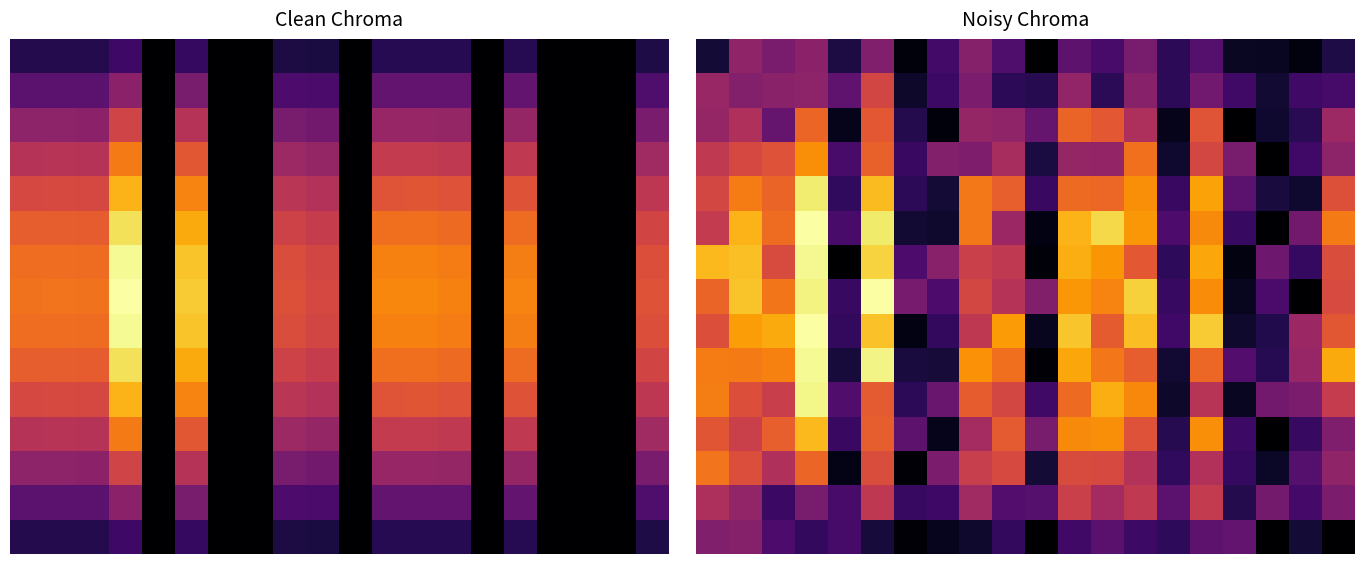

Count the number of categories in the chart.

20